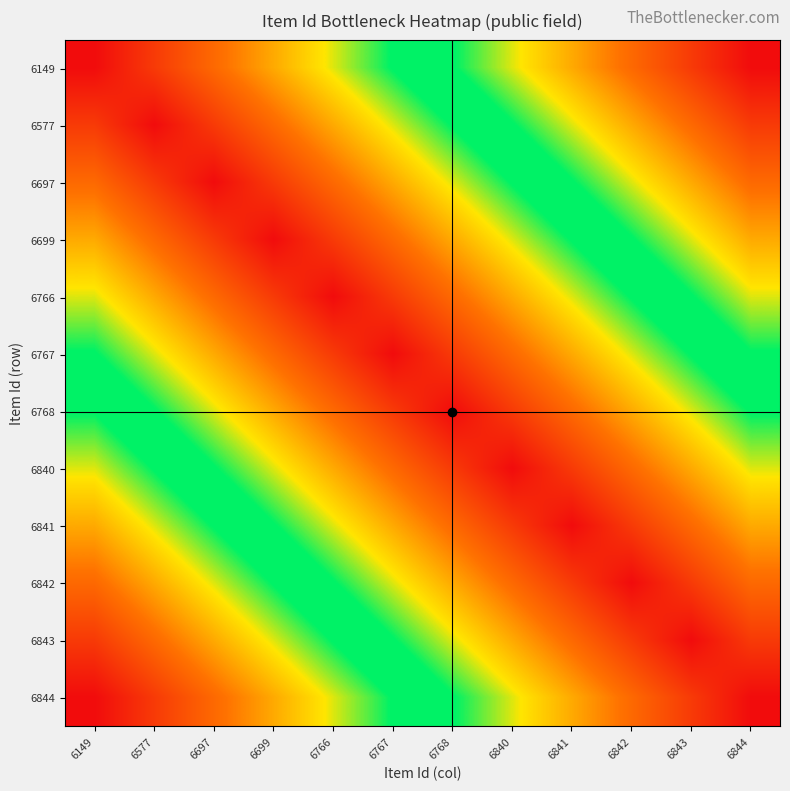

What is the maximum value shown in the chart?

1.0